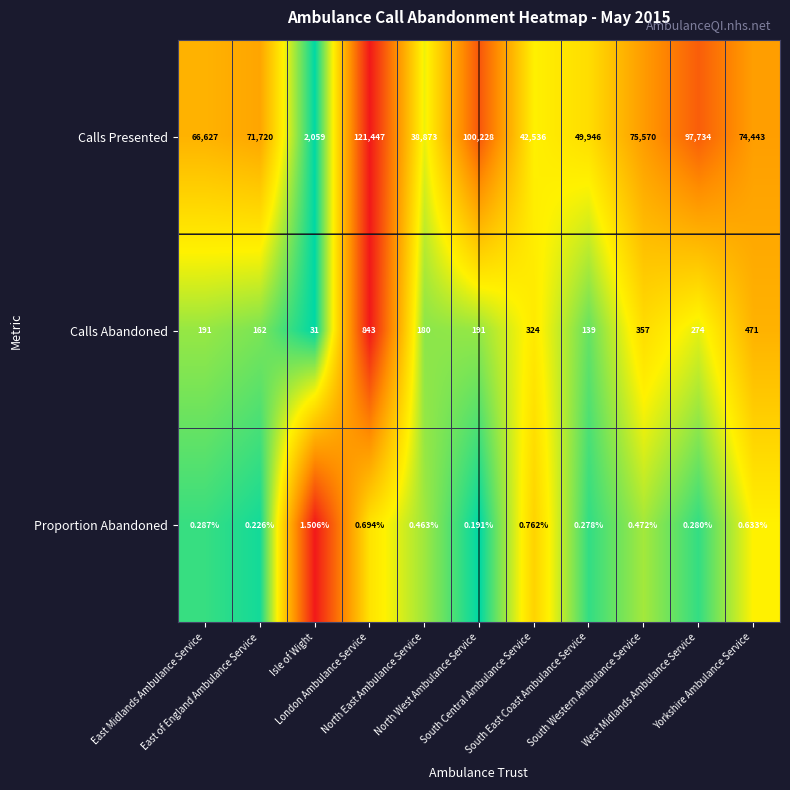

At how many categories does at least one series exceed 0?

11